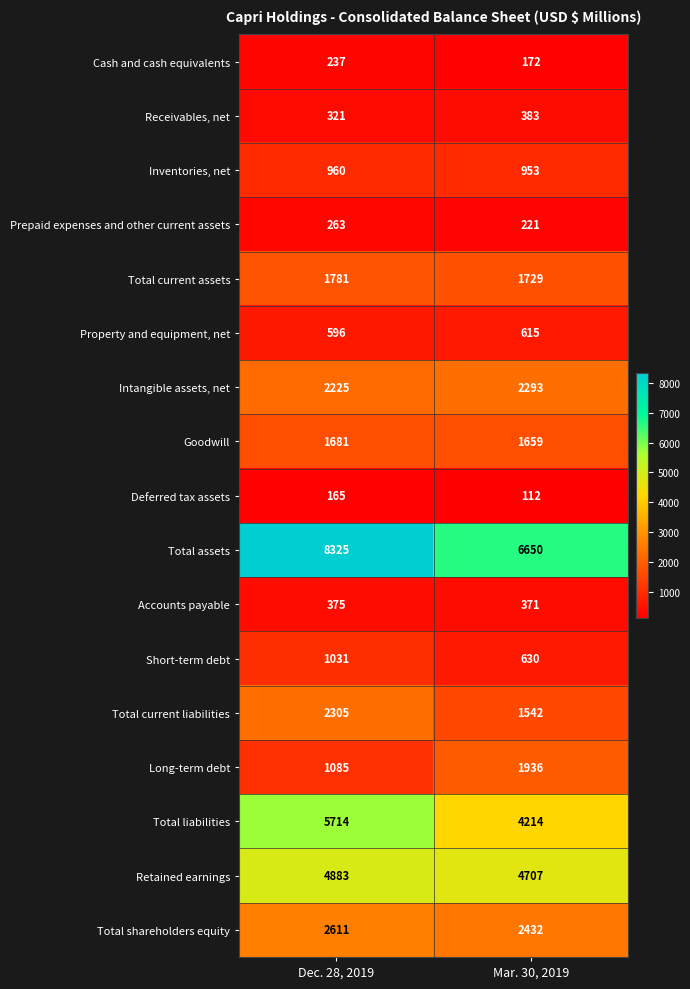

What is the total value across all series at Mar. 30, 2019?

30619